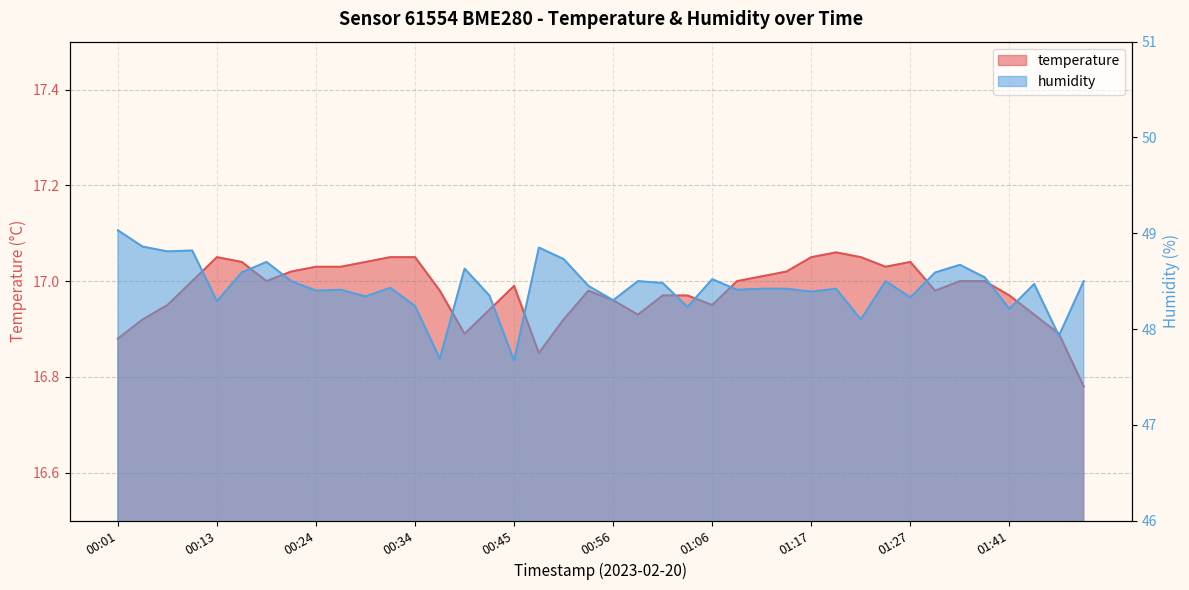

What is the value of the humidity point at the 7th from the left?

48.7